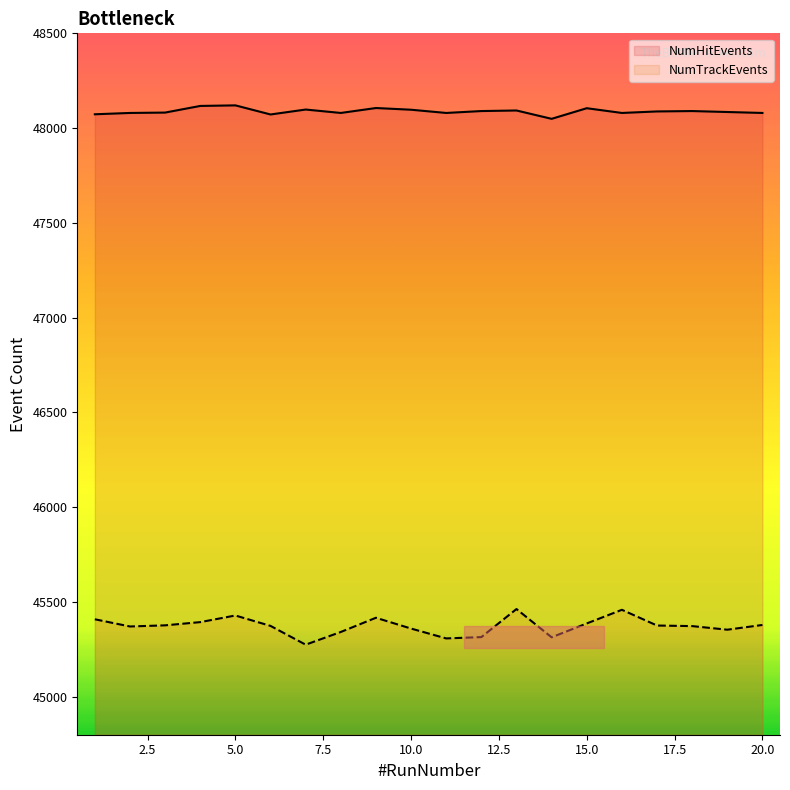

What is the sum of the NumHitEvents values at 16 and 4?

96197